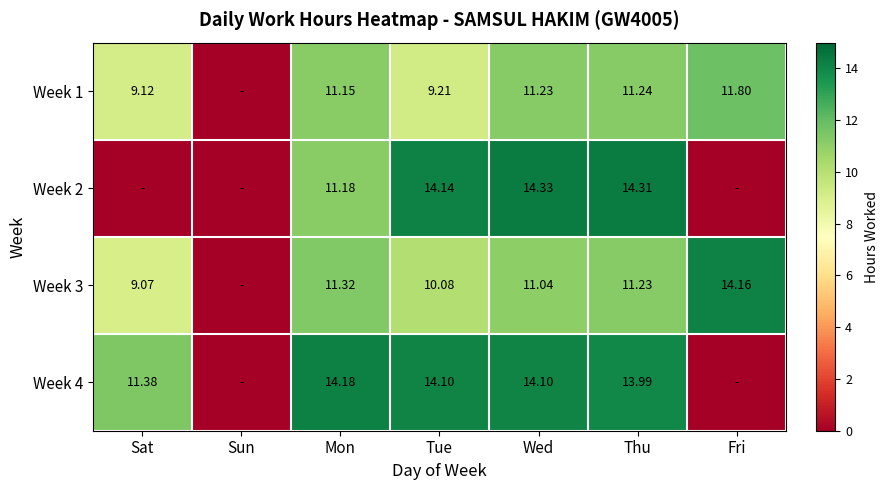

What is the difference between the Week 1 values at Tue and Wed?

2.0